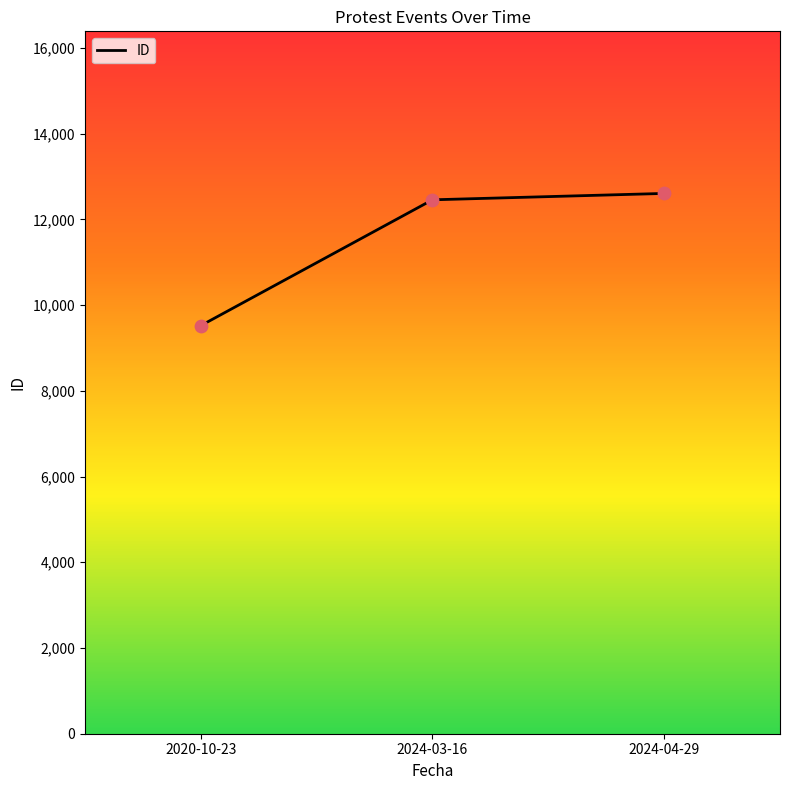

Which has a higher value, 2020-10-23 or 2024-03-16?

2024-03-16